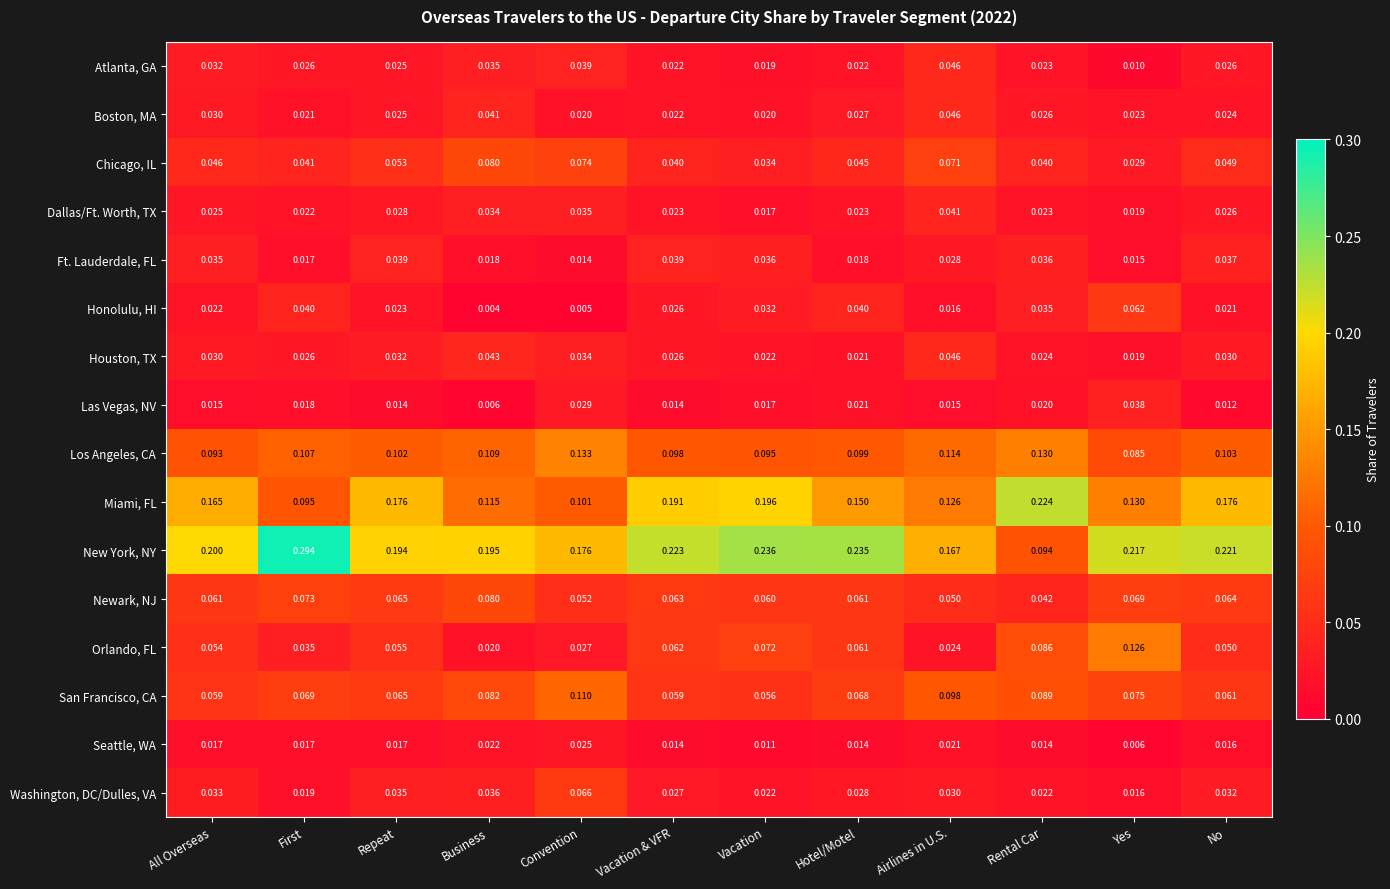

At which category is the sum across all series the highest?

Vacation & VFR